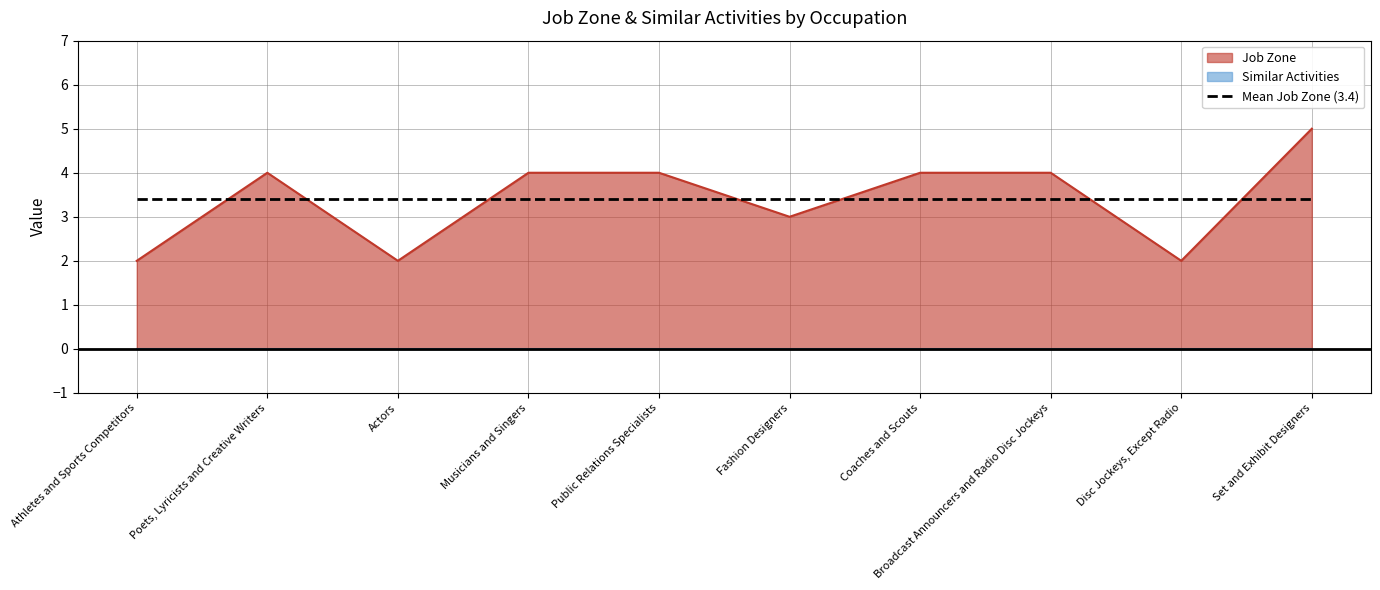

What position from the left is Disc Jockeys, Except Radio?

9